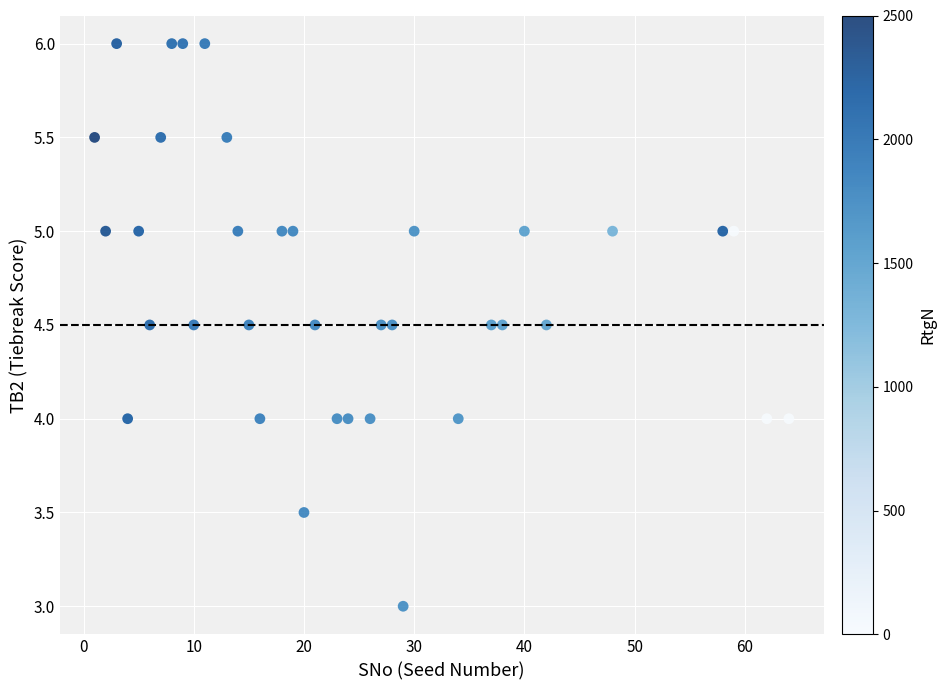

What is the range of X values (max minus min)?

63.0